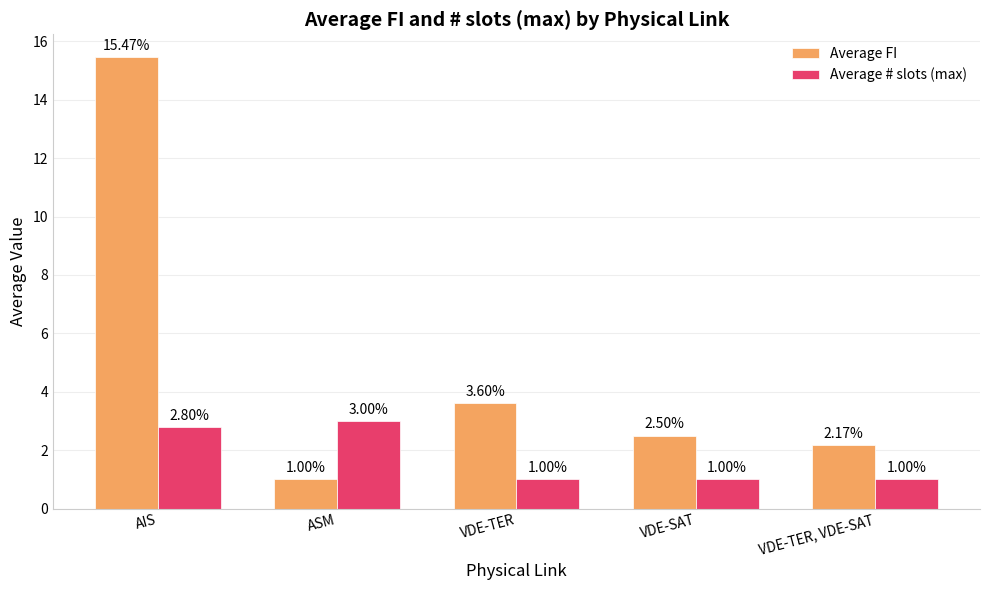

Between VDE-TER and VDE-TER, VDE-SAT, which series saw the biggest shift?

Average FI